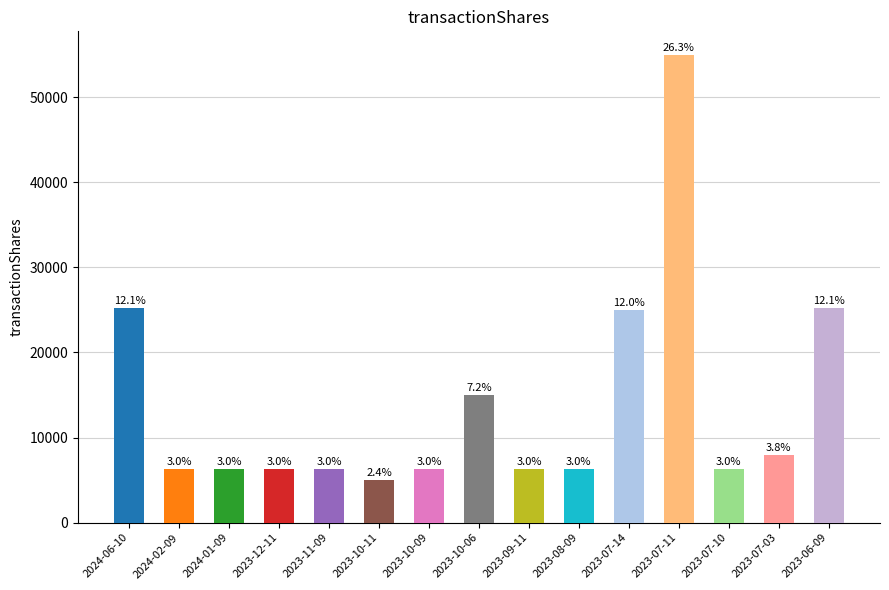

Where is the data nearest to the value 30000?

2023-06-09